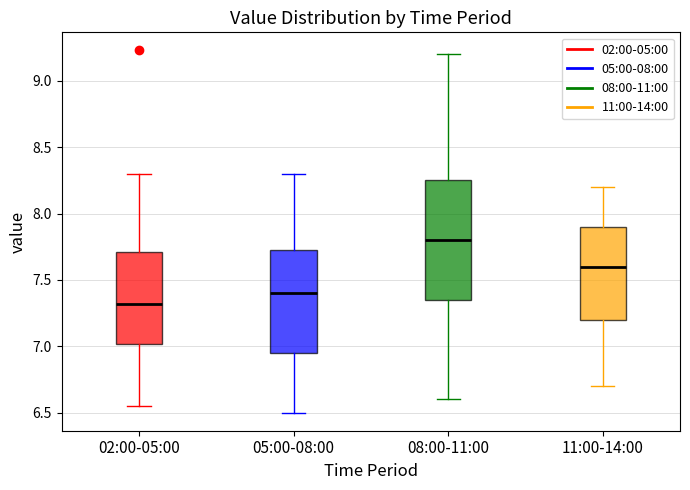

Which box has the highest median line?

08:00-11:00